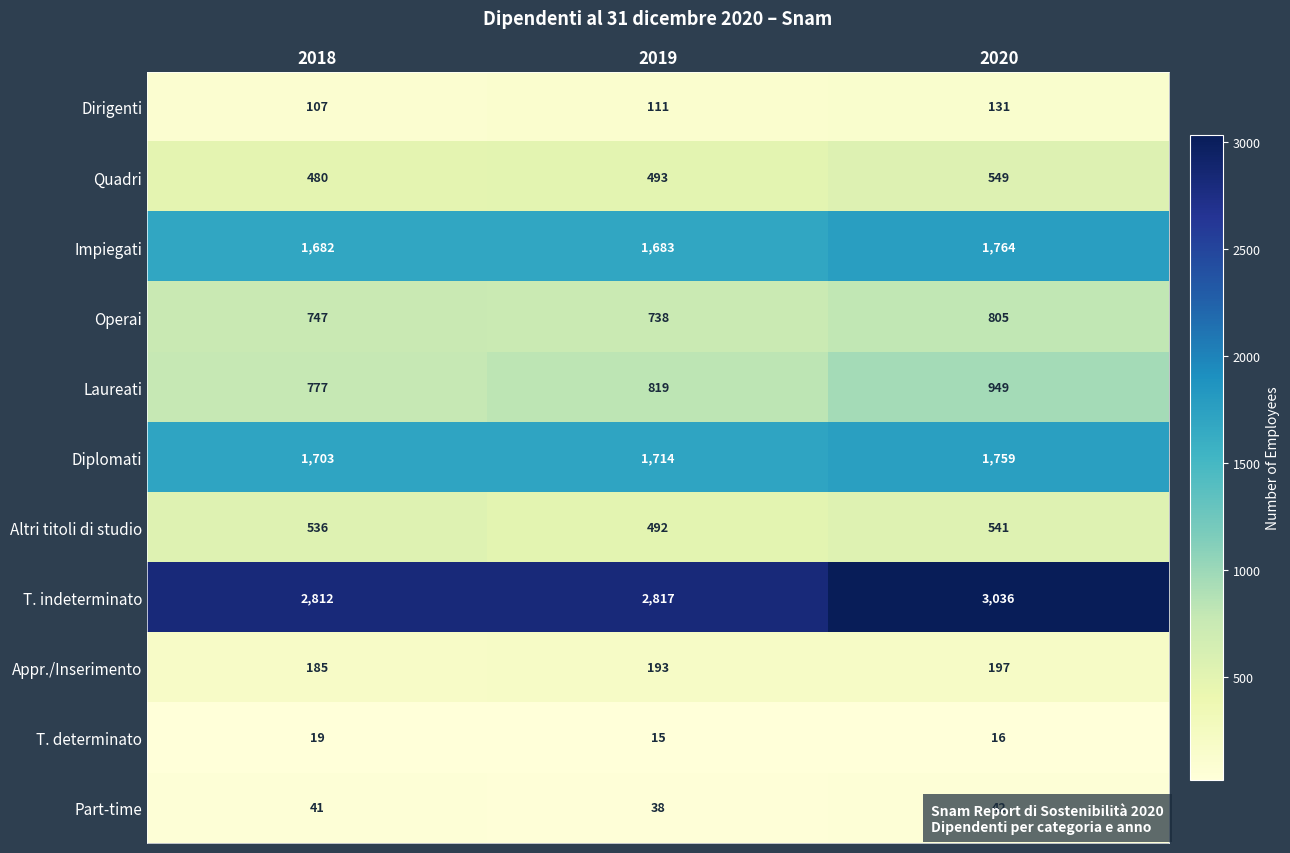

The value of Laureati at 2020 is 1384. True or false?

False